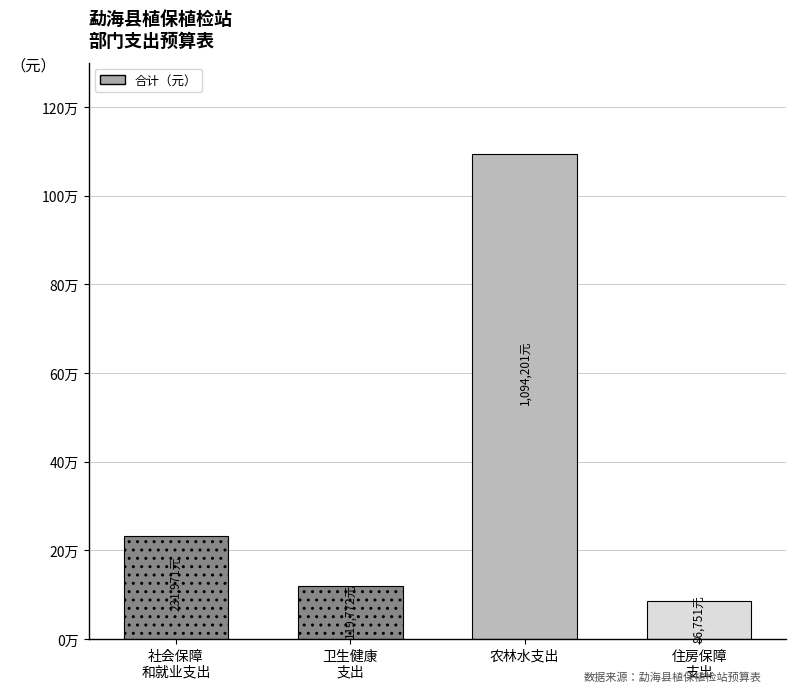

Are the bars horizontal?

No